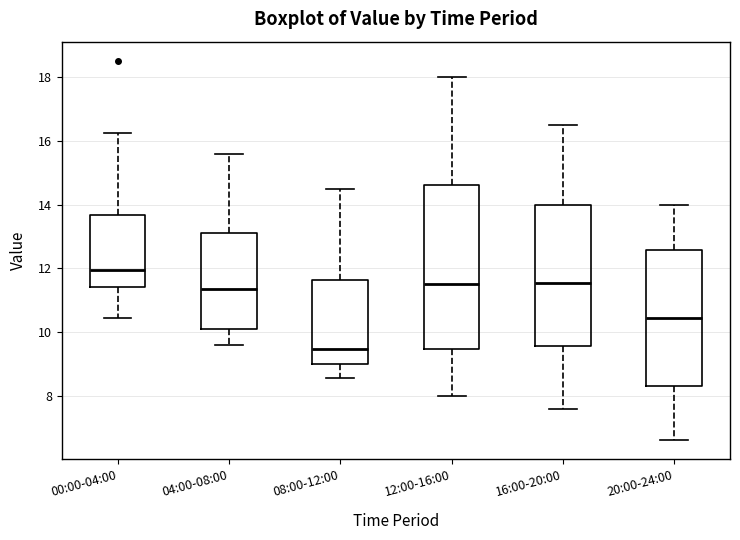

Reading left to right, transcribe this box plot: for each box, give where its median line is, the range the box spans, and where its two whiskers end, as read against the y-axis. The values are not printed on the chart, so give them approximately, as read against the axis.

00:00-04:00: median 12.0, box 11.4 to 13.6, whiskers 10.4 to 16.2
04:00-08:00: median 11.4, box 10.0 to 13.2, whiskers 9.6 to 15.6
08:00-12:00: median 9.4, box 9.0 to 11.6, whiskers 8.6 to 14.6
12:00-16:00: median 11.6, box 9.4 to 14.6, whiskers 8.0 to 18.0
16:00-20:00: median 11.6, box 9.6 to 14.0, whiskers 7.6 to 16.6
20:00-24:00: median 10.4, box 8.4 to 12.6, whiskers 6.6 to 14.0